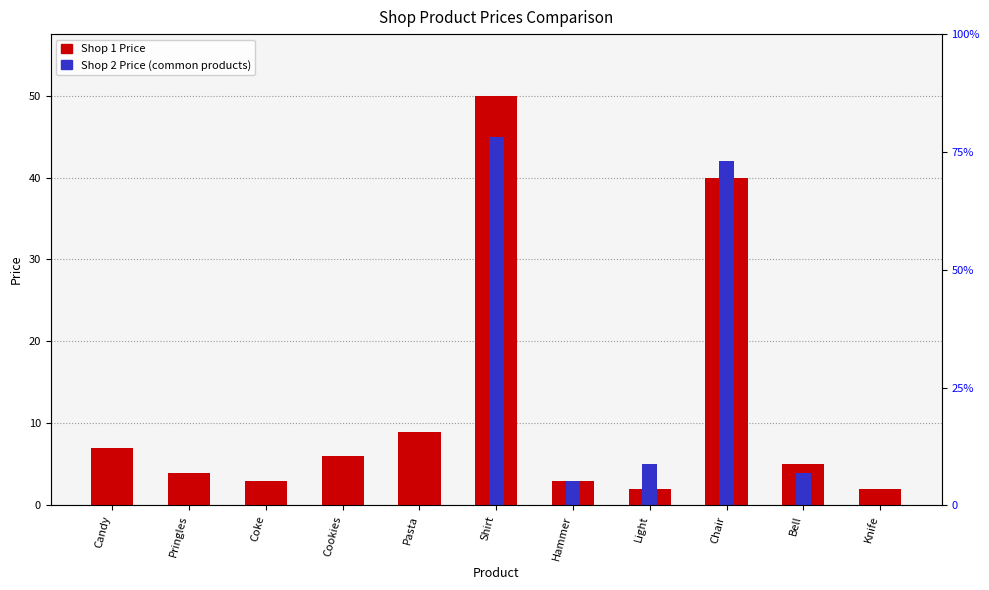

Rank the categories by Shop 1 Price value from highest to lowest.

Shirt, Chair, Pasta, Candy, Cookies, Bell, Pringles, Coke, Hammer, Light, Knife